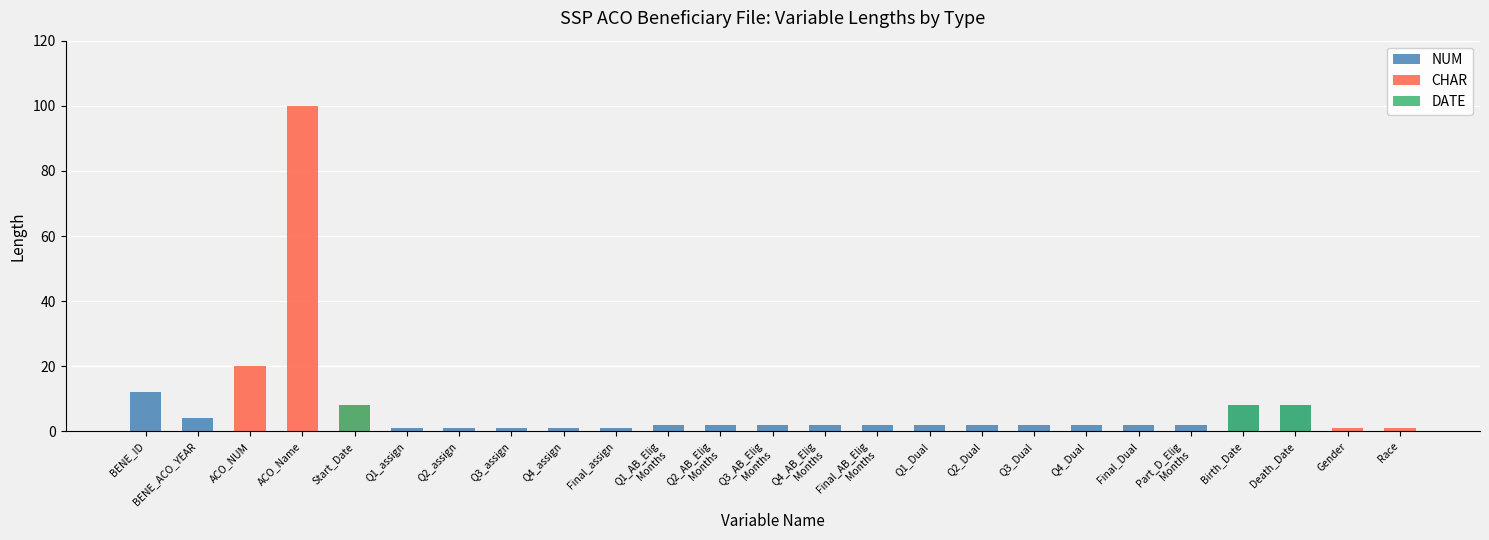

The value of DATE at Q1_AB_Elig
Months is 0. True or false?

True